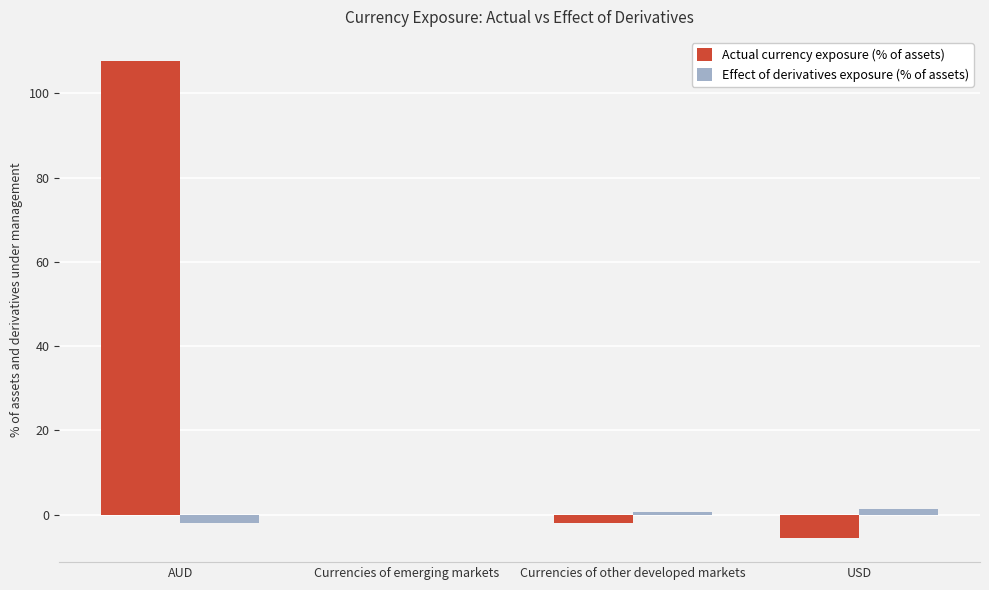

True or false: Actual currency exposure (% of assets) has a value of 0.0 at Currencies of emerging markets.

True